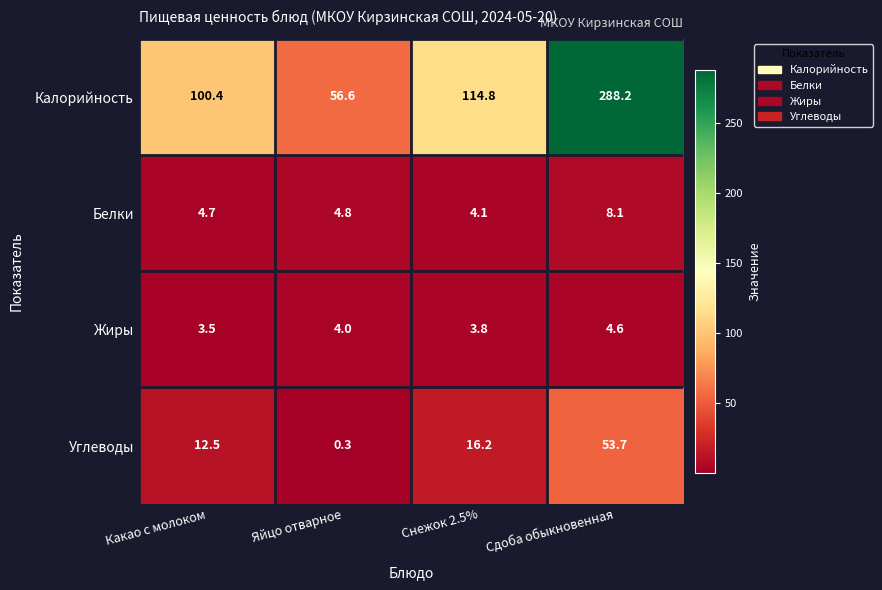

Rank the series by their maximum value, from highest to lowest.

Калорийность, Углеводы, Белки, Жиры